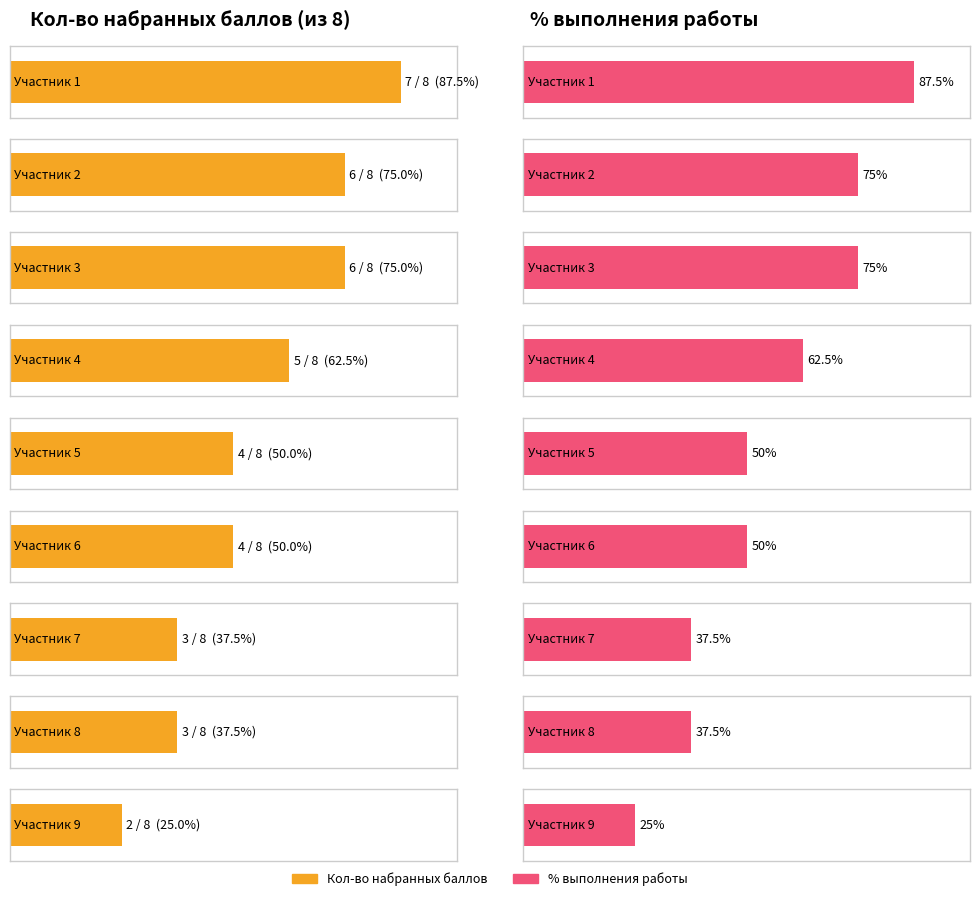

Which series has the largest total across all categories?

% выполнения работы